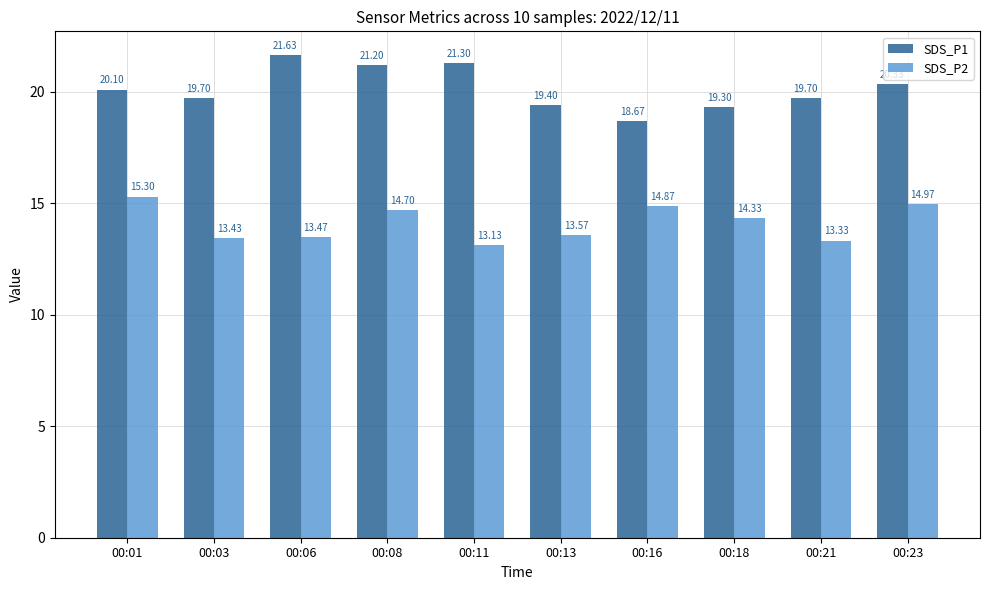

How many values in the SDS_P1 series are below 20?

5